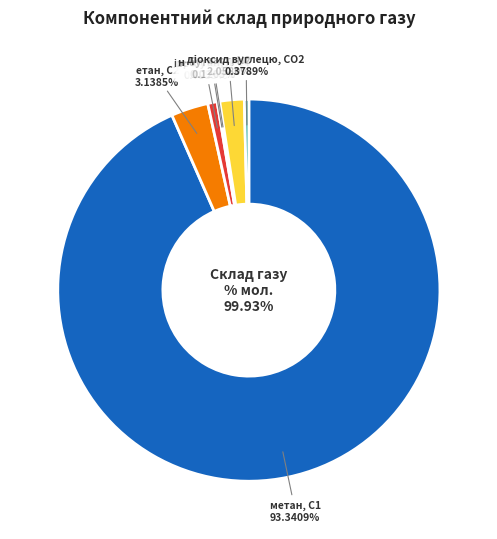

To the nearest percent, what is the average slice percentage?

14%